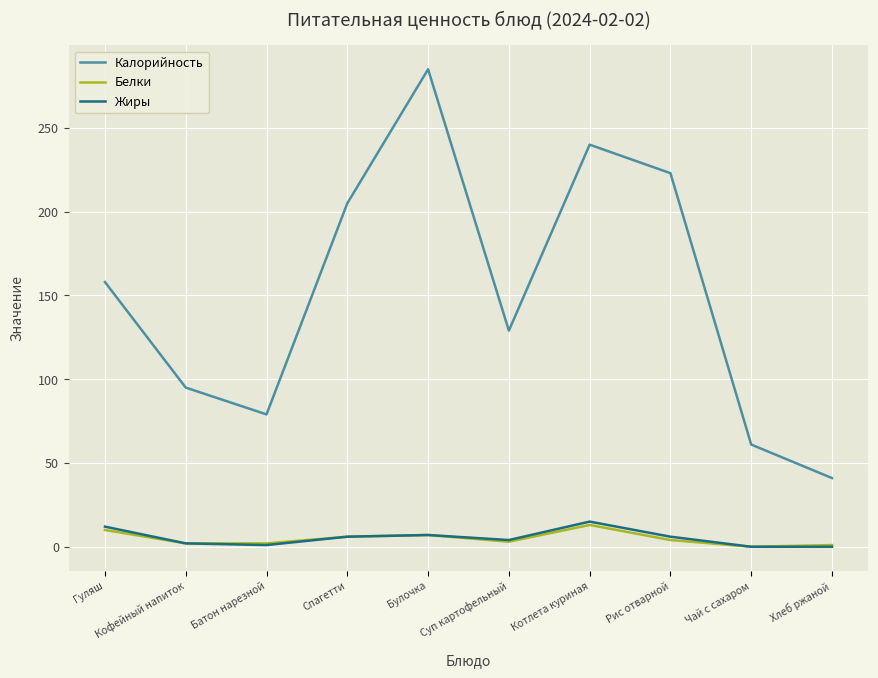

List the labels in order of Калорийность value, largest first.

Булочка, Котлета куриная, Рис отварной, Спагетти, Гуляш, Суп картофельный, Кофейный напиток, Батон нарезной, Чай с сахаром, Хлеб ржаной